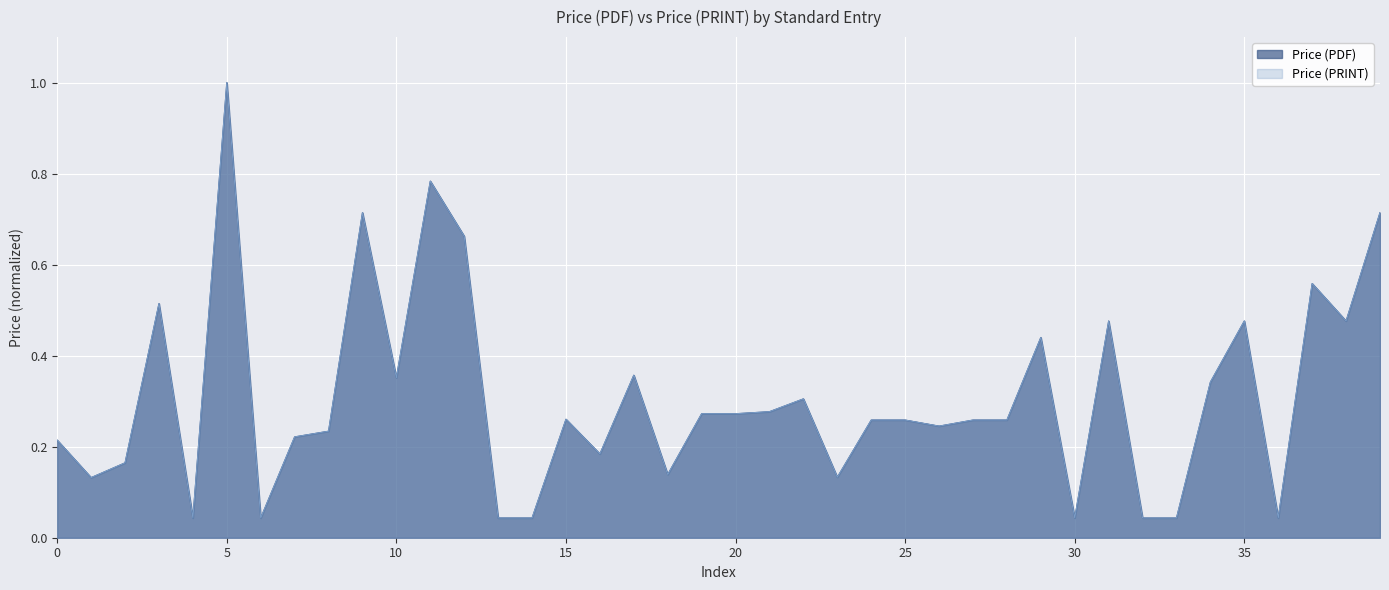

Rank the series by their maximum value, from highest to lowest.

Price (PDF), Price (PRINT)